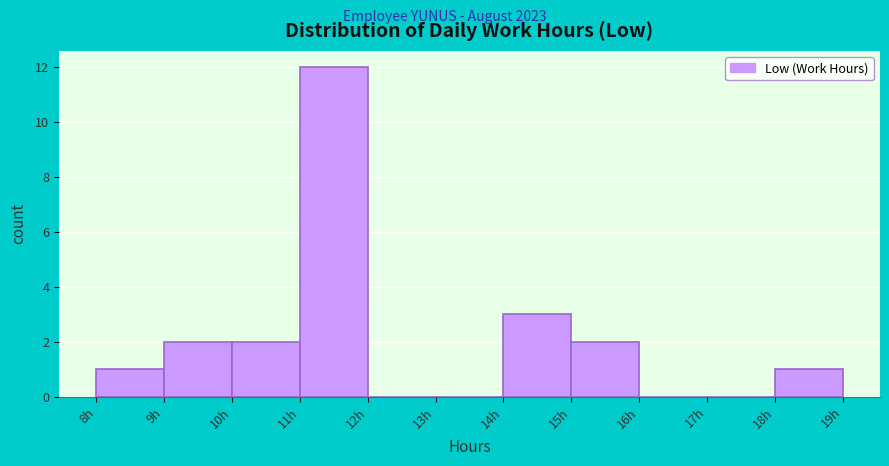

Which range on the x-axis has the tallest bar?

11 to 12